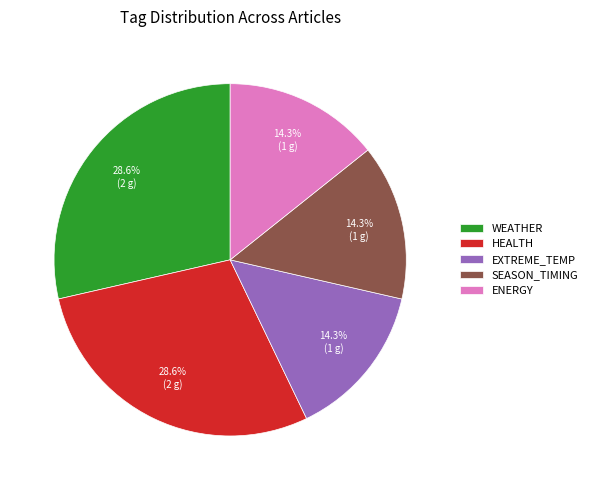

Which has a higher value, ENERGY or WEATHER?

WEATHER